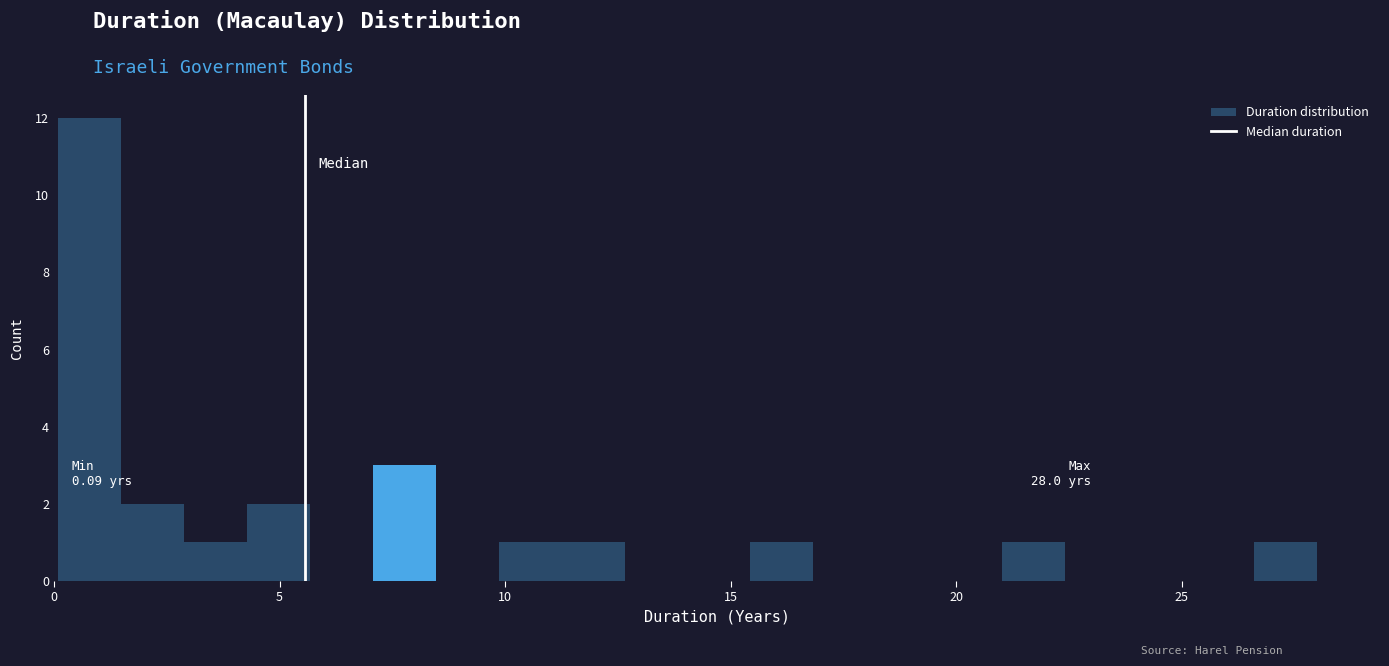

Around what value on the x-axis is the tallest bar? Give the approximate position of its centre, as read against the axis.

1.0